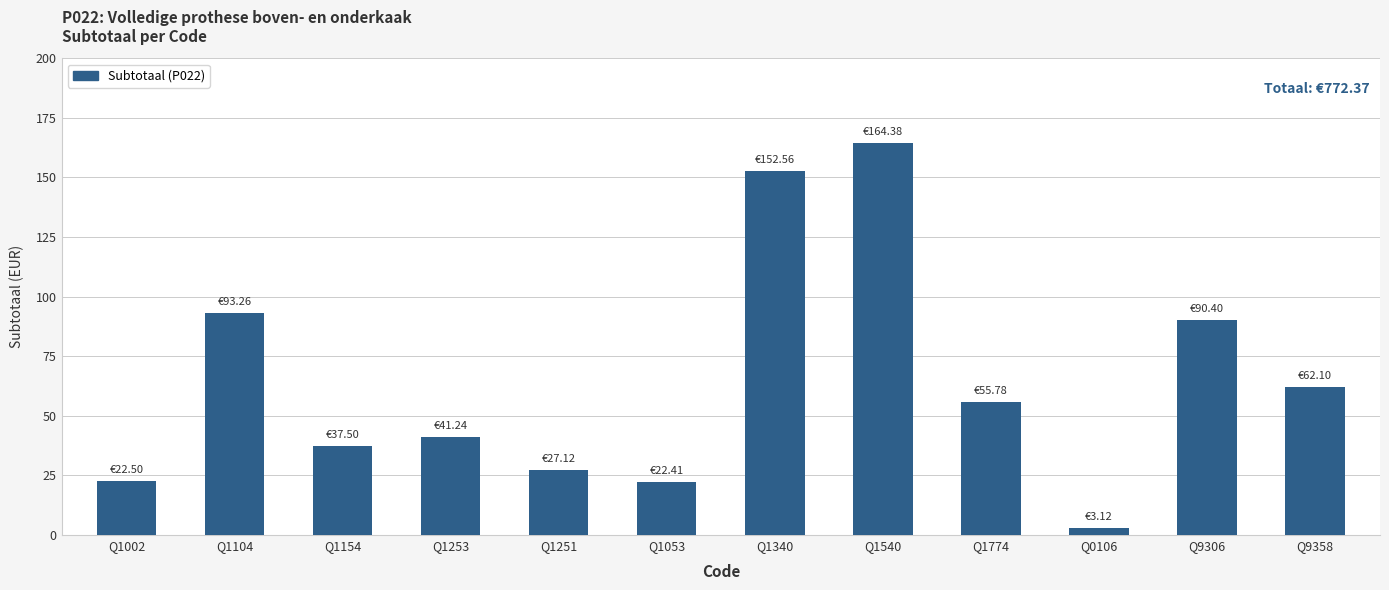

Between Q1053 and Q9306, which is larger?

Q9306